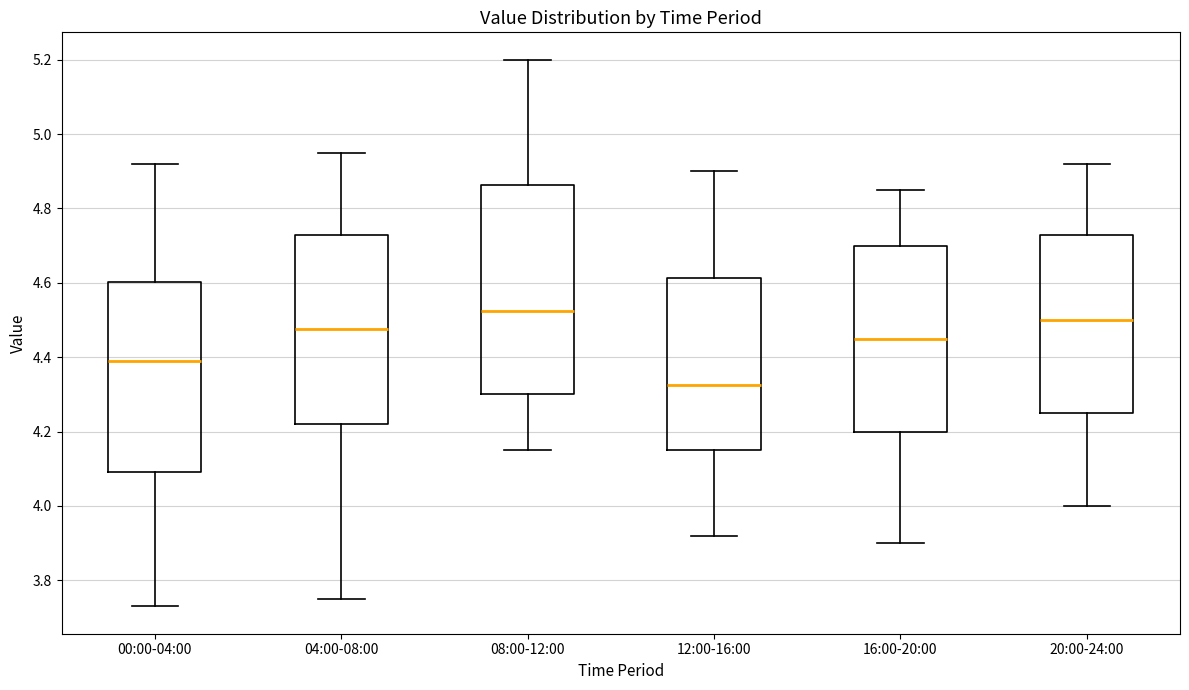

Reading left to right, read every box against the y-axis: the position of its median line, the range the box covers, and the ends of its whiskers. The values are not printed on the chart, so give them approximately, as read against the axis.

00:00-04:00: median 4.40, box 4.10 to 4.60, whiskers 3.74 to 4.92
04:00-08:00: median 4.48, box 4.22 to 4.72, whiskers 3.76 to 4.96
08:00-12:00: median 4.52, box 4.30 to 4.86, whiskers 4.16 to 5.20
12:00-16:00: median 4.32, box 4.16 to 4.62, whiskers 3.92 to 4.90
16:00-20:00: median 4.46, box 4.20 to 4.70, whiskers 3.90 to 4.86
20:00-24:00: median 4.50, box 4.26 to 4.72, whiskers 4.00 to 4.92